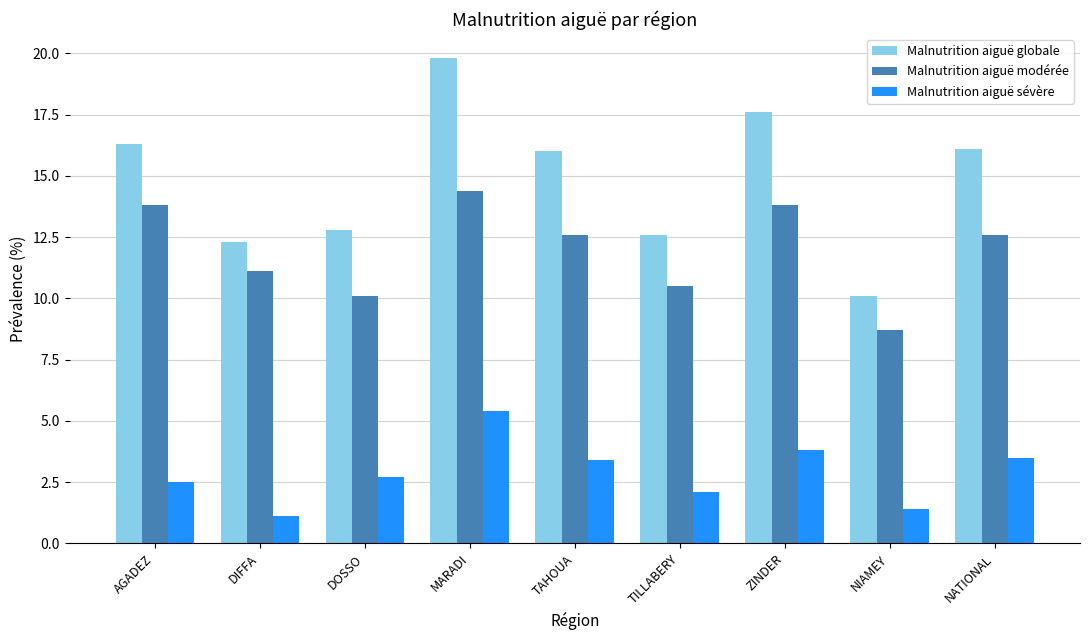

At which label does Malnutrition aiguë globale reach its minimum?

NIAMEY